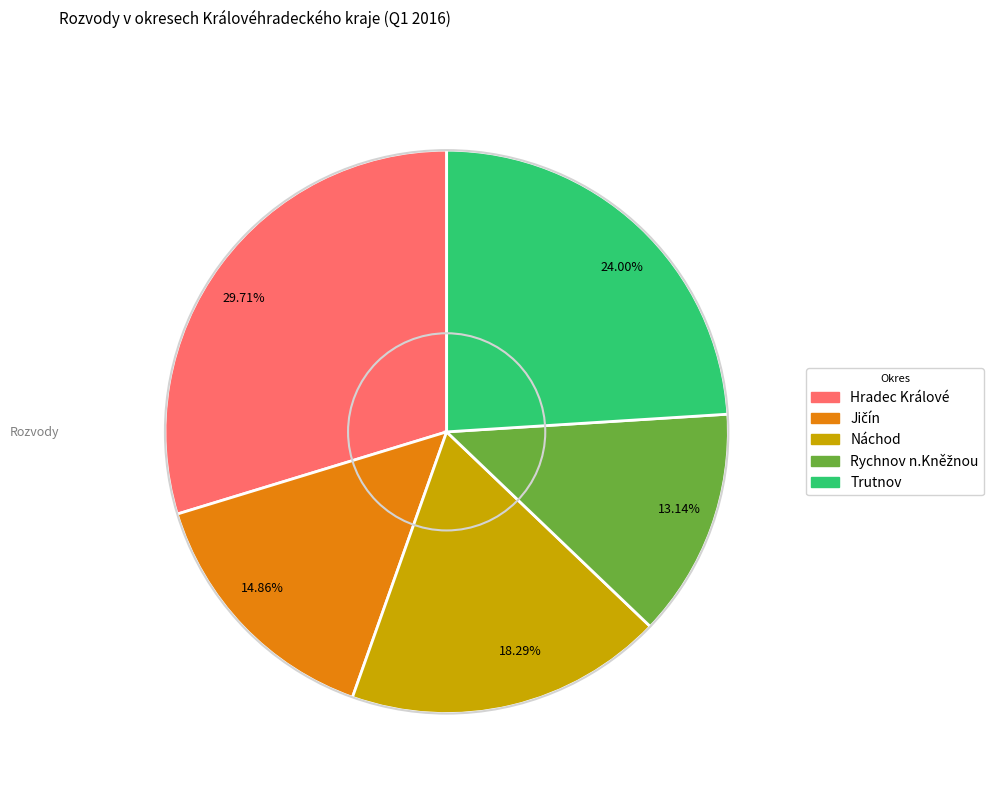

Rank the categories by value from highest to lowest.

29.71%, 24.00%, 18.29%, 14.86%, 13.14%